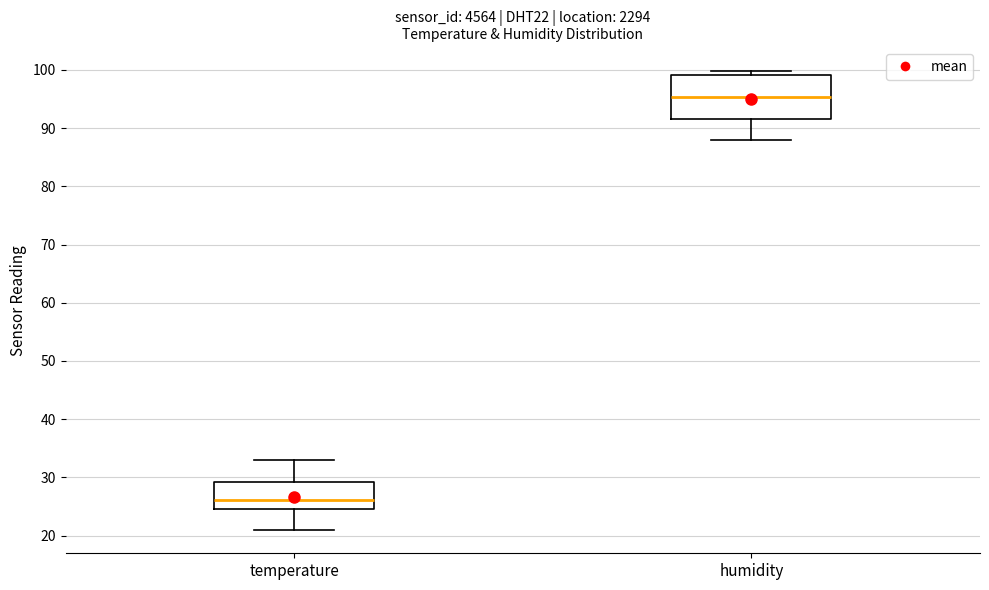

Comparing the boxes themselves (not the whiskers), which one is the tallest?

humidity